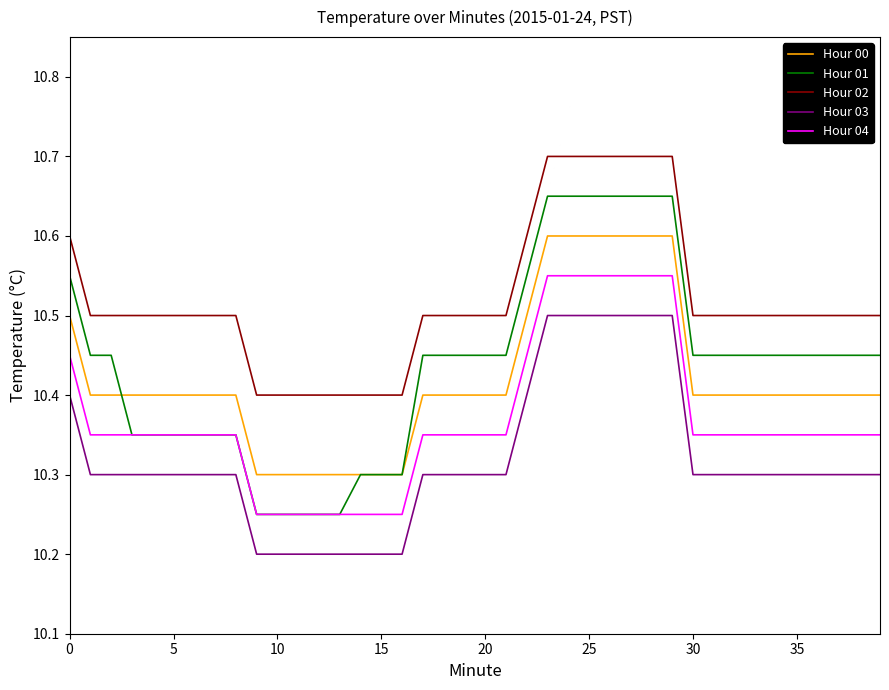

Which series has the largest range (max minus min)?

Hour 01